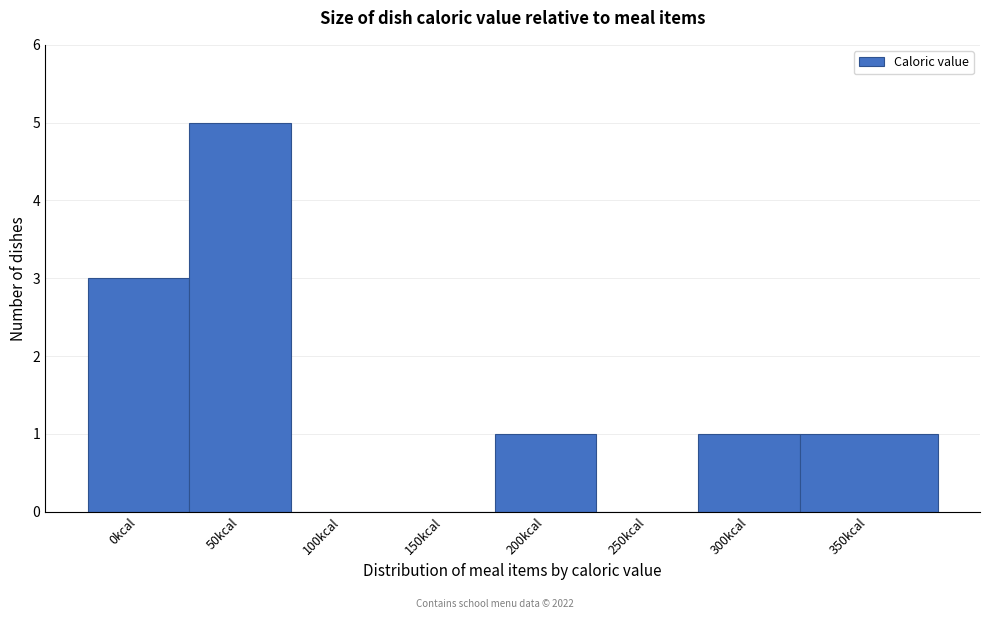

Reading left to right, what are all the values shown in this chart?

0kcal=3	50kcal=5	100kcal=0	150kcal=0	200kcal=1	250kcal=0	300kcal=1	350kcal=1